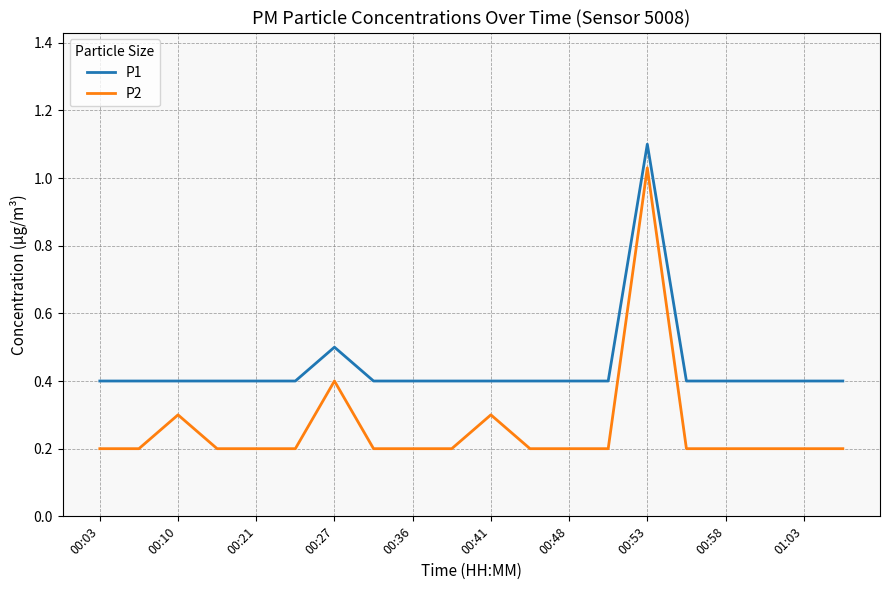

How many lines are shown in the chart?

2